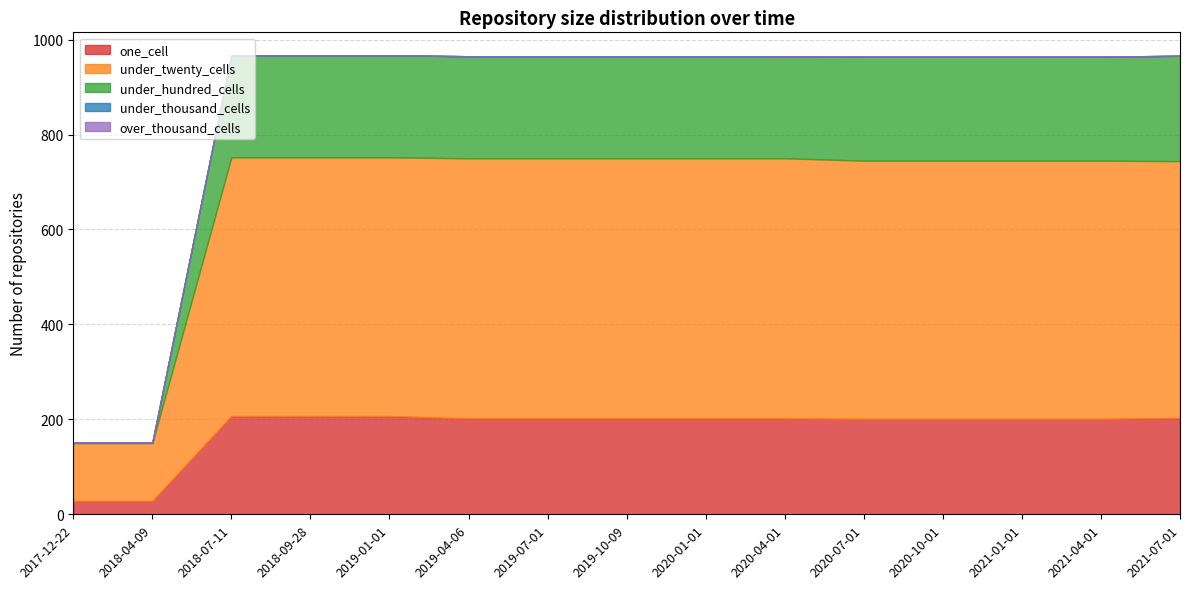

How many lines are shown in the chart?

5